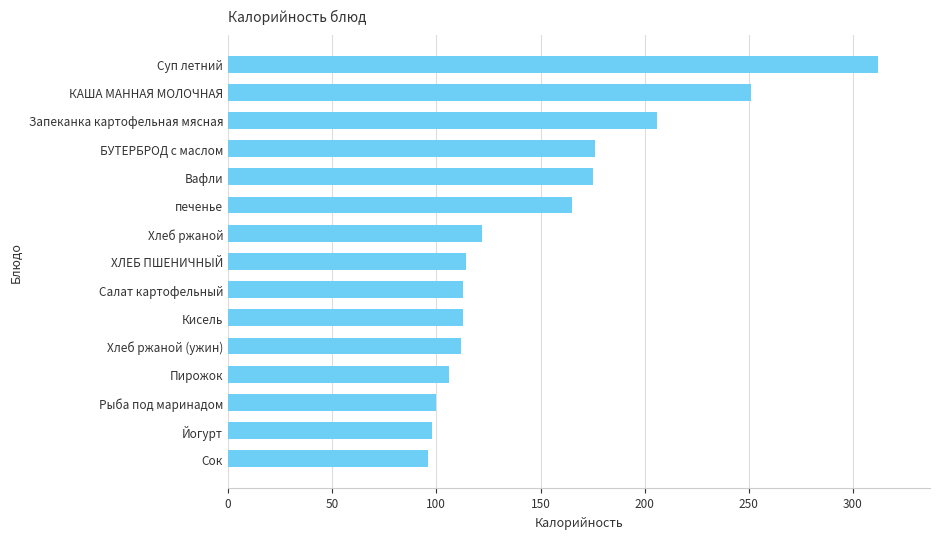

How many categories are shown in the chart?

15